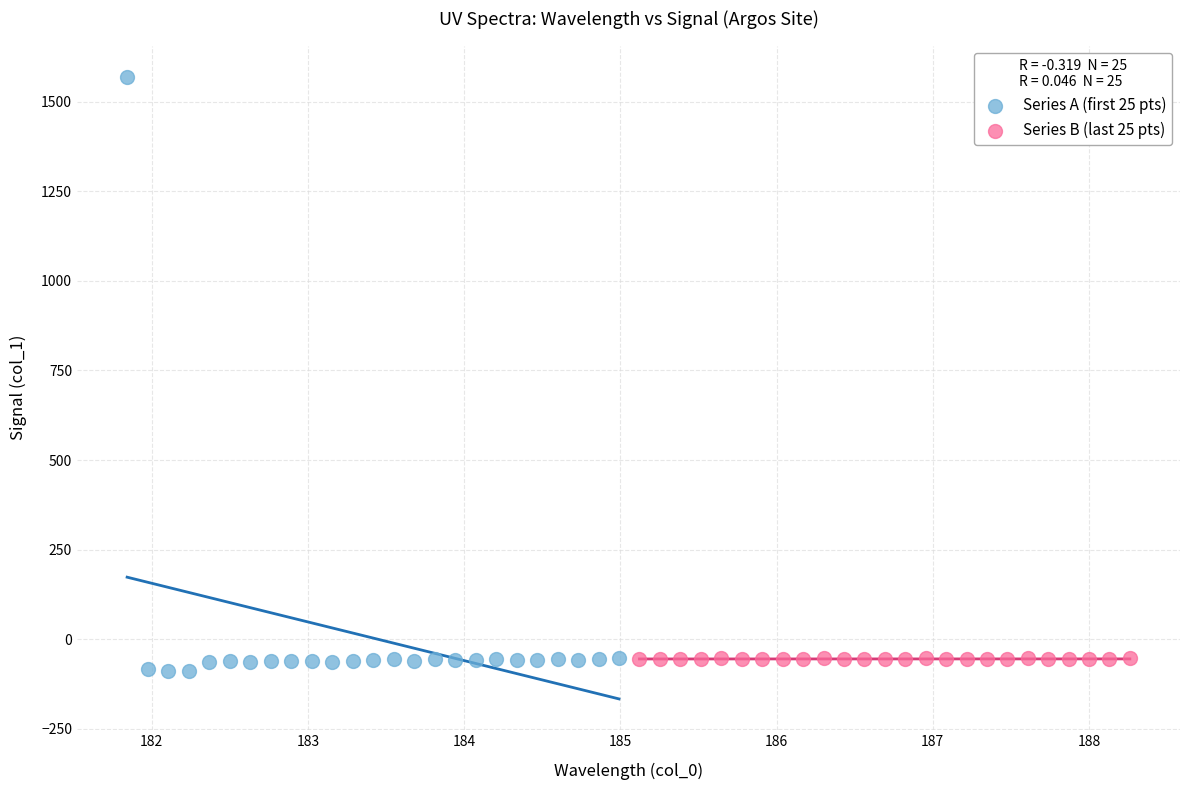

Which series reaches the maximum Y coordinate?

Series A (first 25 pts)